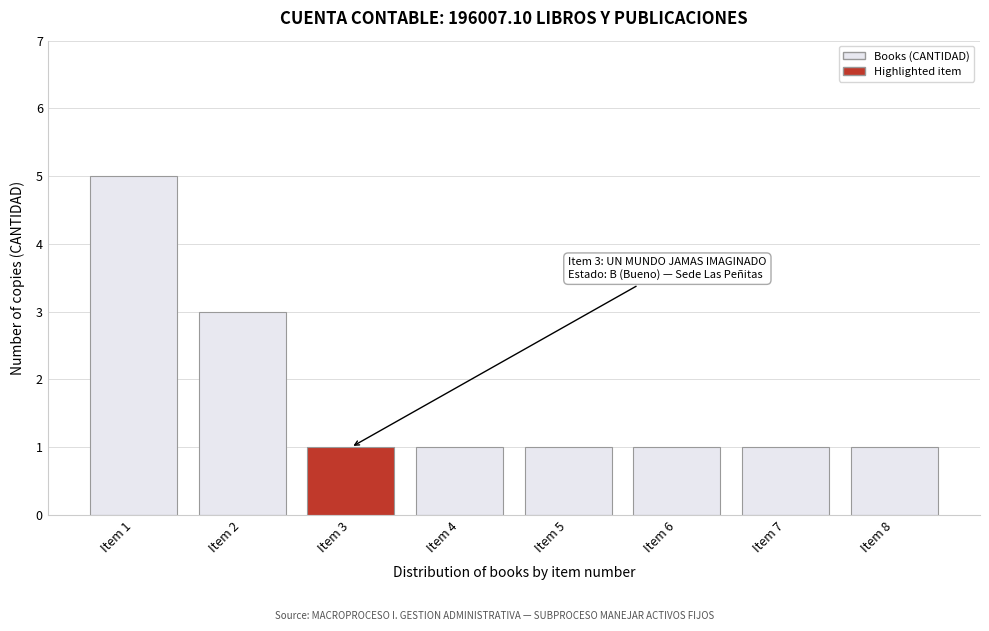

Reading left to right, transcribe all the data shown in this chart.

5	3	1	1	1	1	1	1